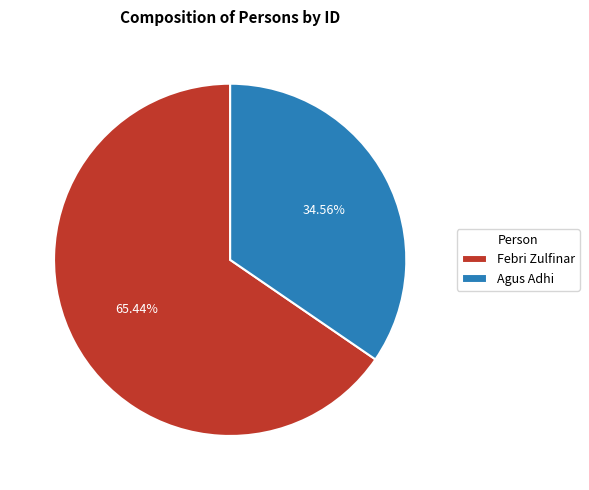

Does any single category account for the majority?

Yes